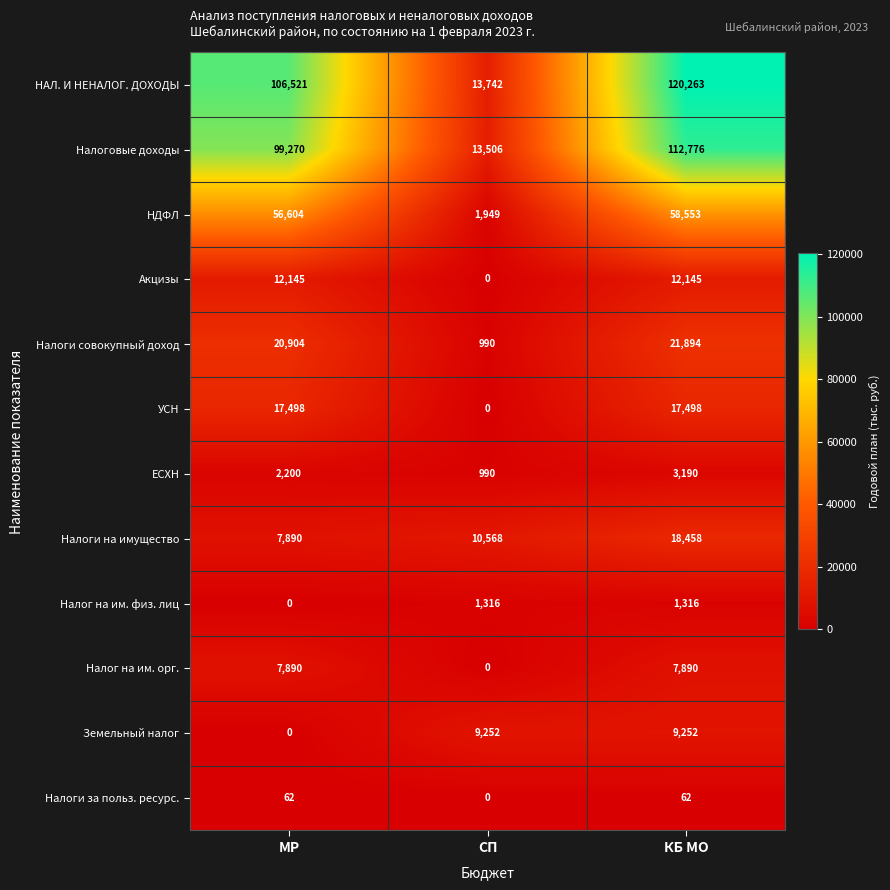

What is the total value across all series at СП?

52313